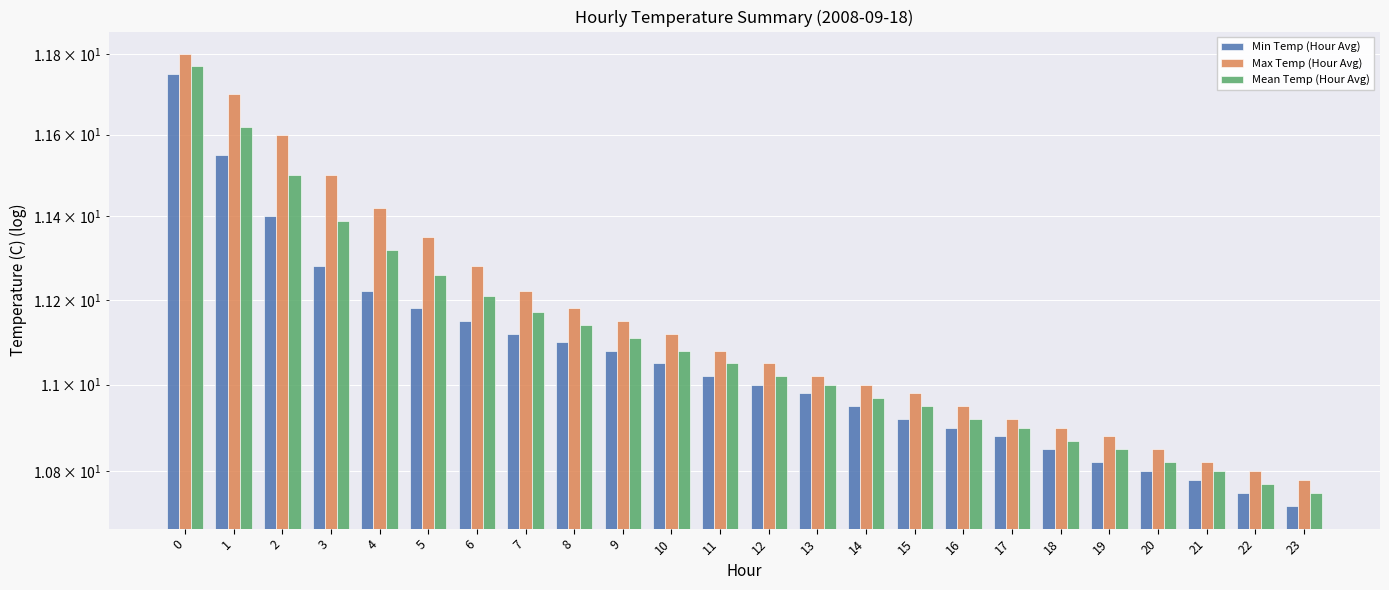

What is the minimum value for Max Temp (Hour Avg)?

10.8